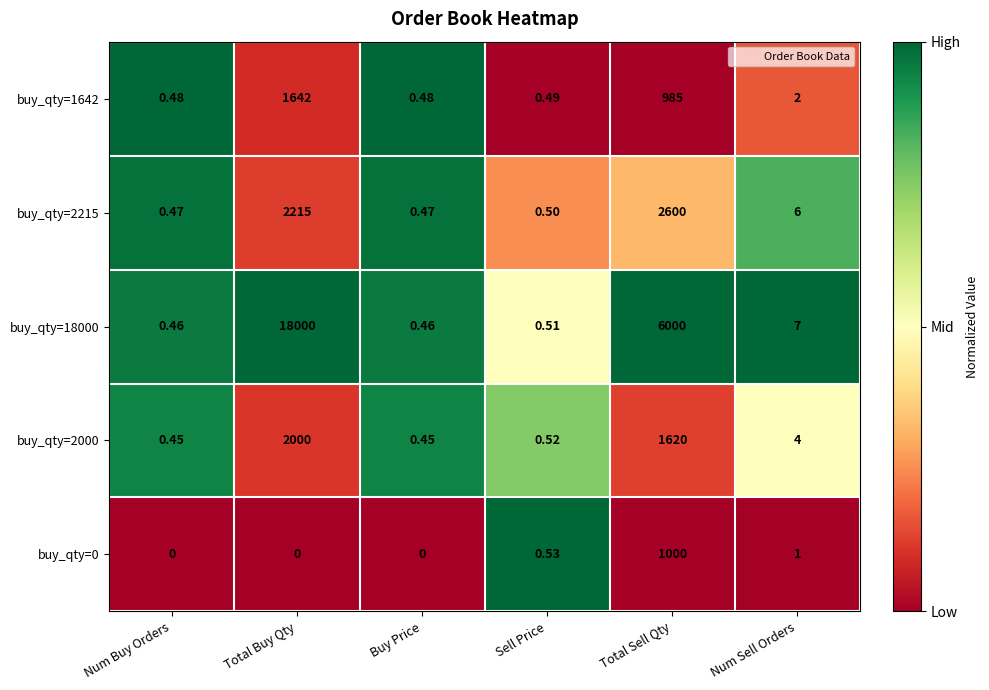

Where is buy_qty=18000 nearest to the value 9000?

Total Sell Qty